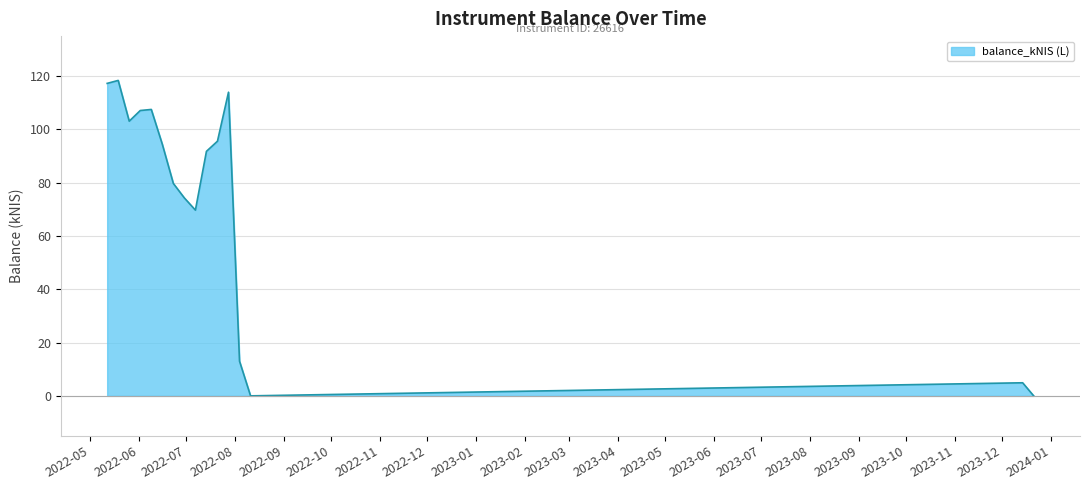

What is the difference between the maximum and minimum values?

118.4